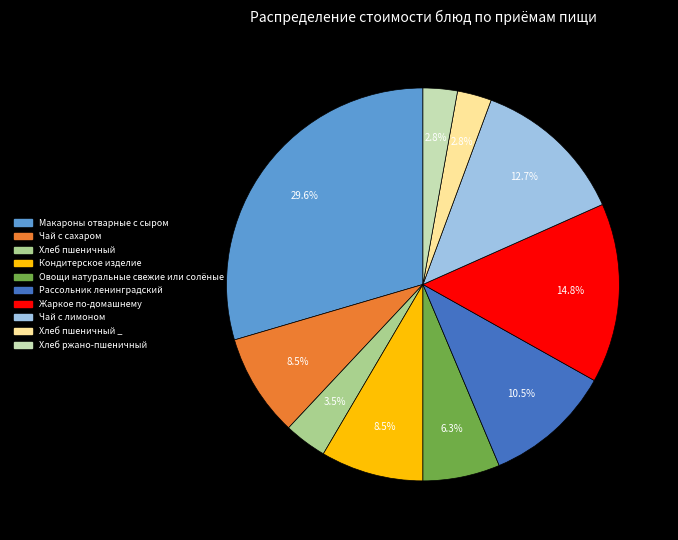

What is the largest slice in the pie chart?

Макароны отварные с сыром